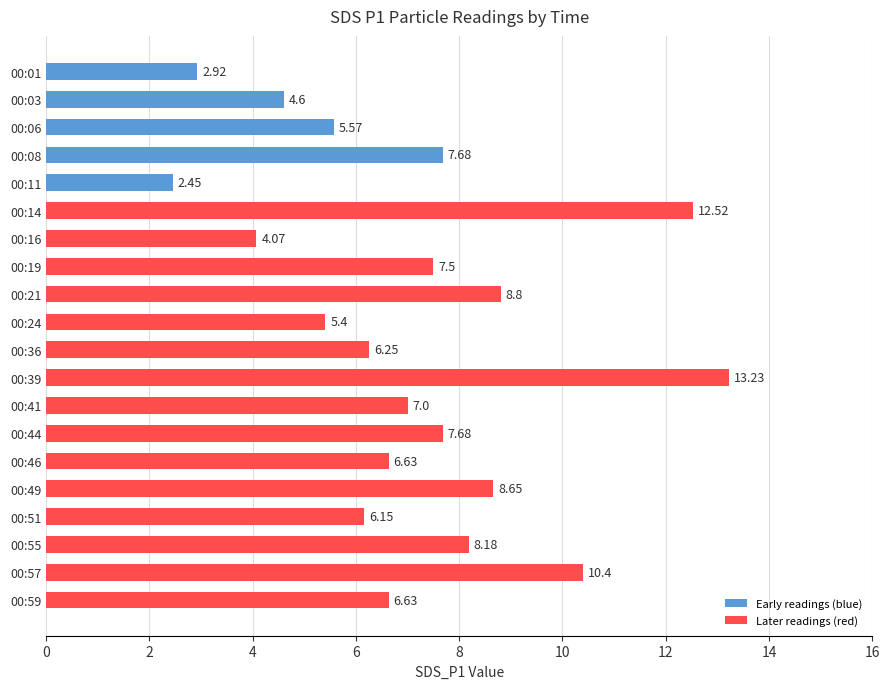

Count the number of data series in this chart.

1